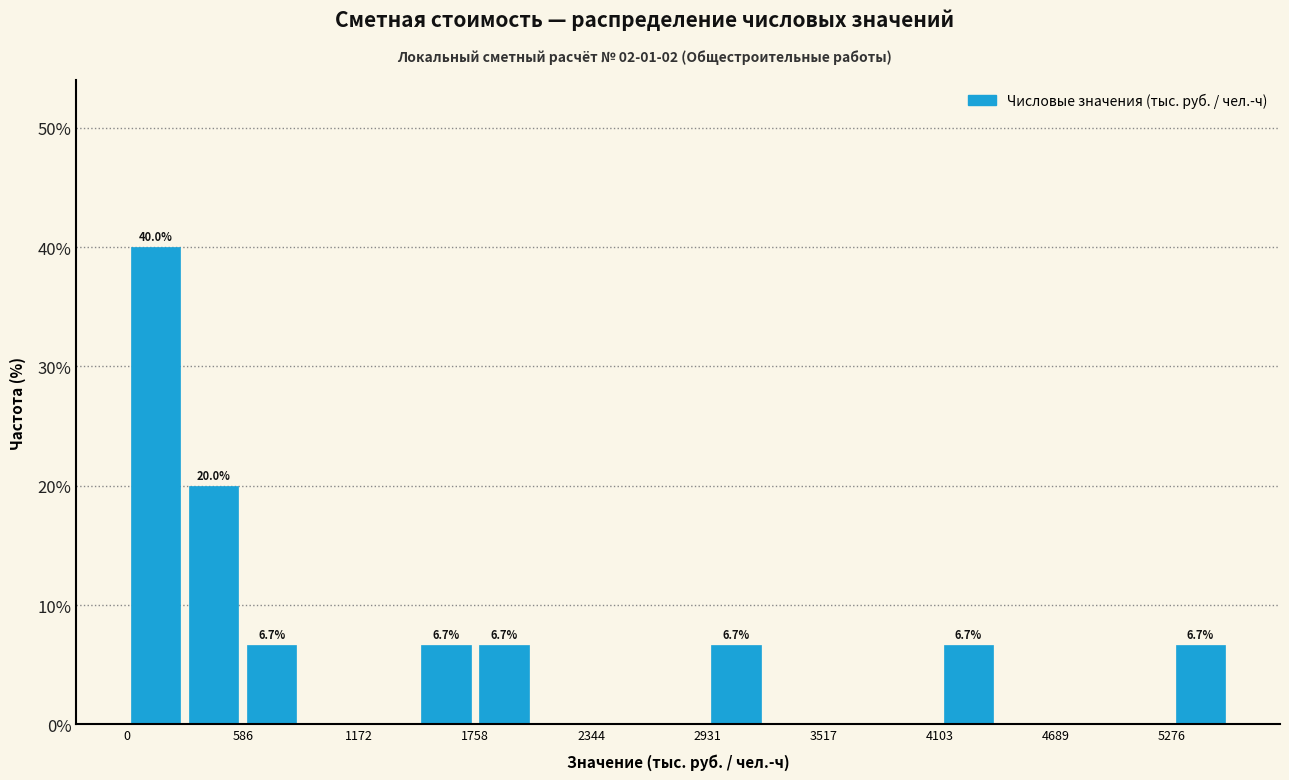

Around what value on the x-axis is the tallest bar? Give the approximate position of its centre, as read against the axis.

100